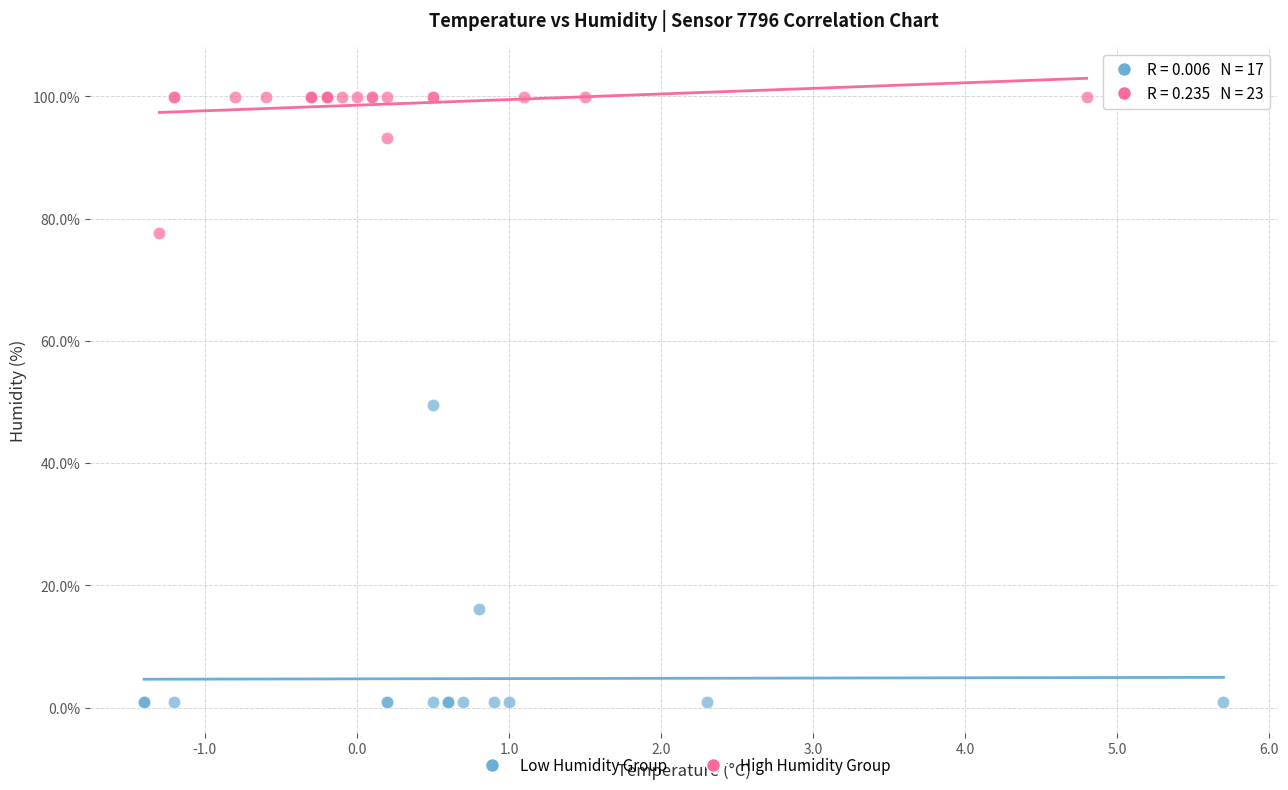

Which series reaches the maximum Y coordinate?

High Humidity Group